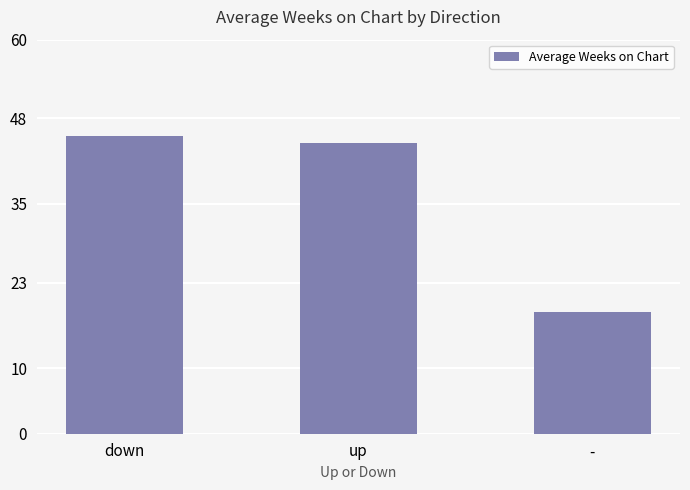

What is the change in value from down to up?

-1.1